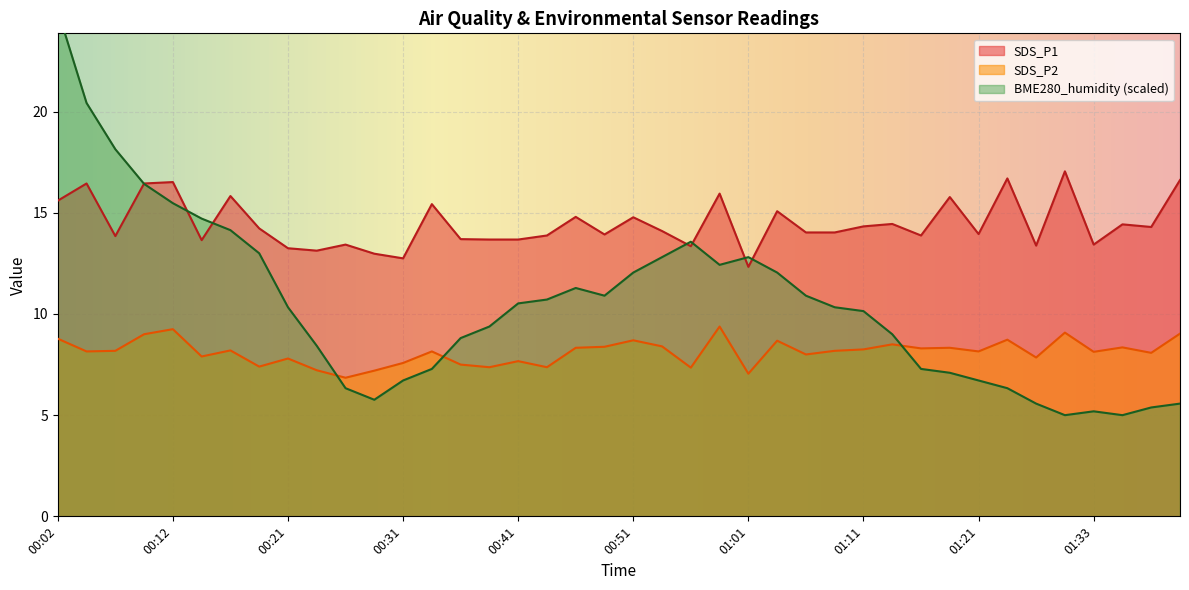

The value of SDS_P1 at 00:19 is 4.8. True or false?

False